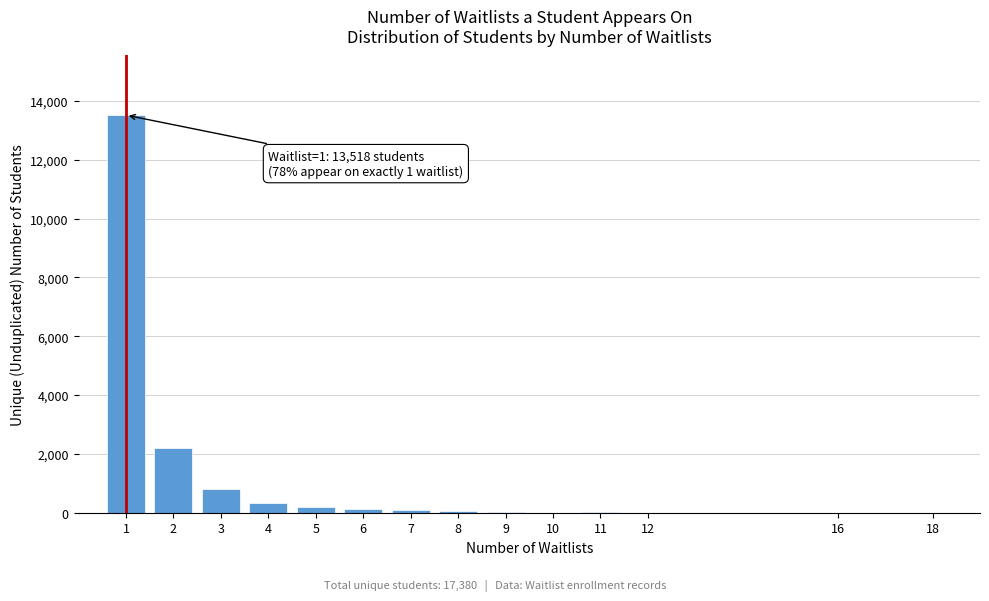

What is the maximum value shown in the chart?

13518